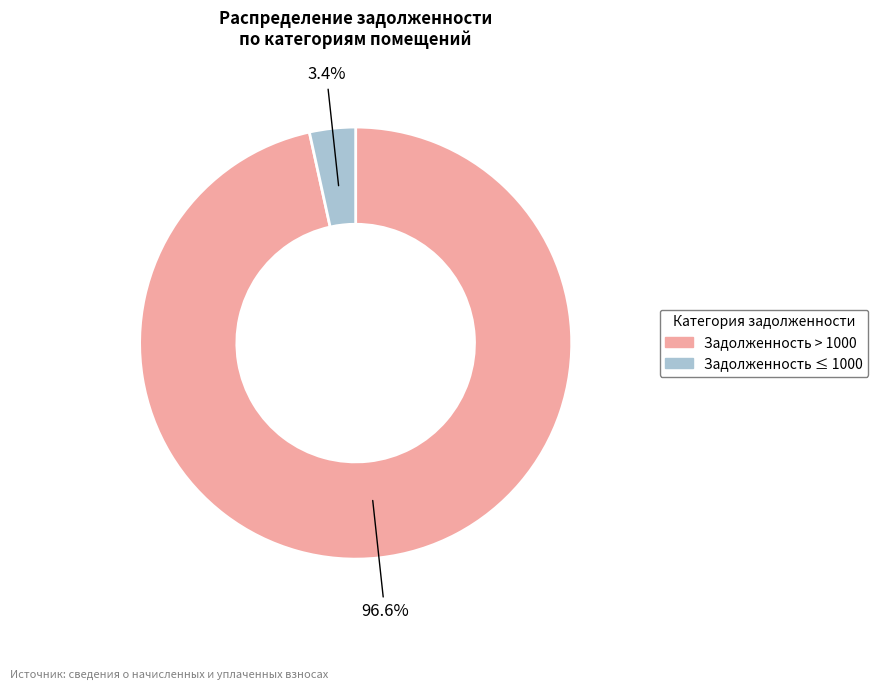

Does any single category account for the majority?

Yes